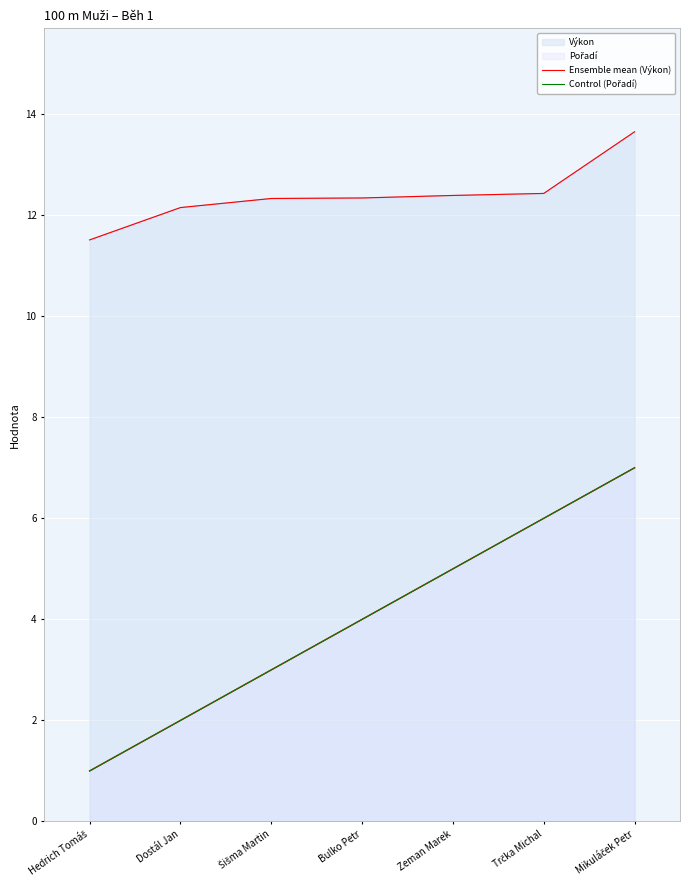

The value of Control (Pořadí) at Bulko Petr is 4.0. True or false?

True